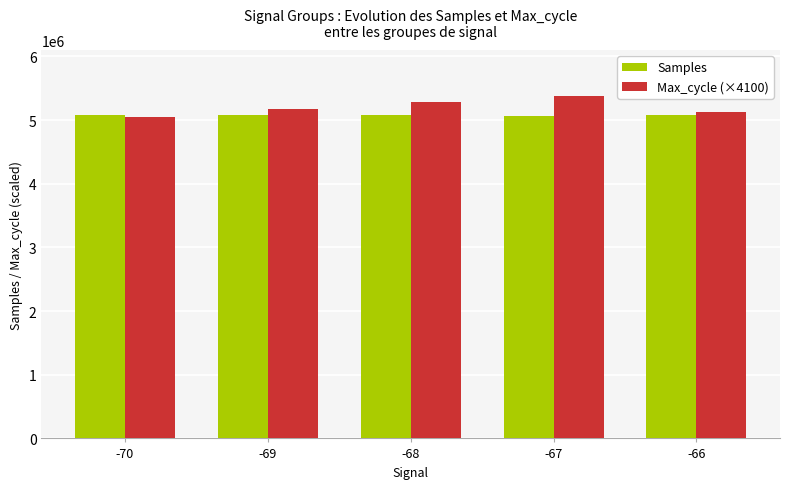

What is the spread (max minus min) of values at -67?

302000